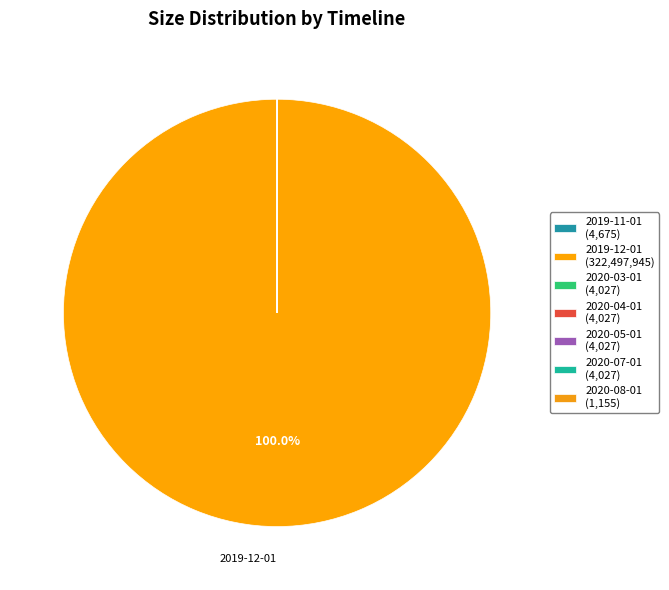

Which category accounts for the majority?

2019-12-01